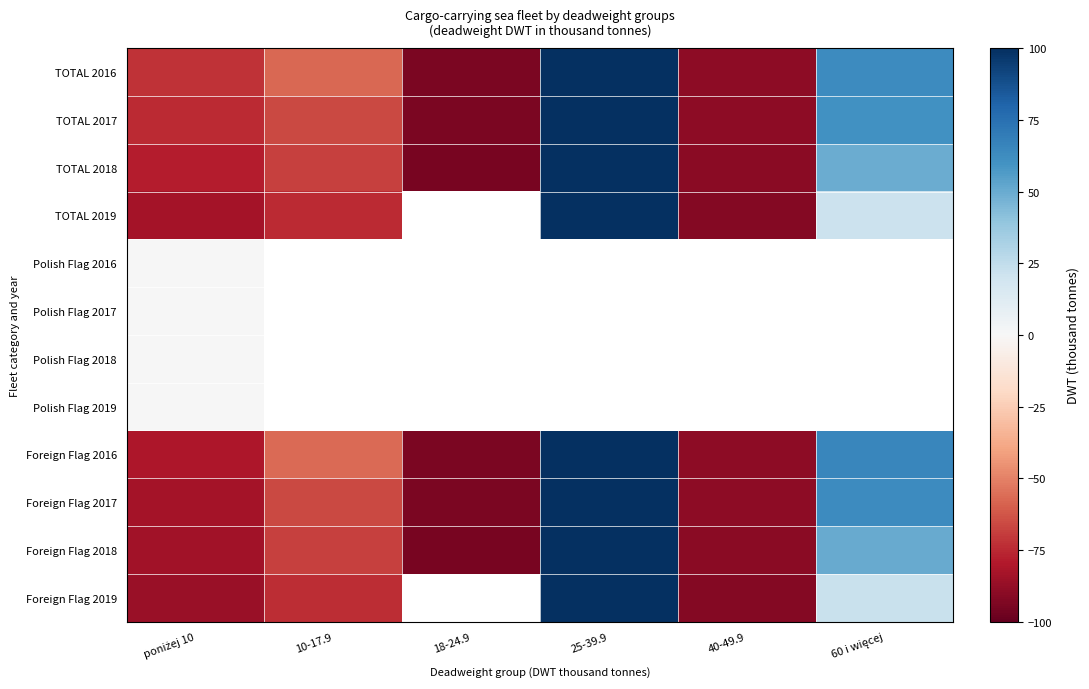

What is the sum of the TOTAL 2018 values at poniżej 10 and 10-17.9?

-147.1